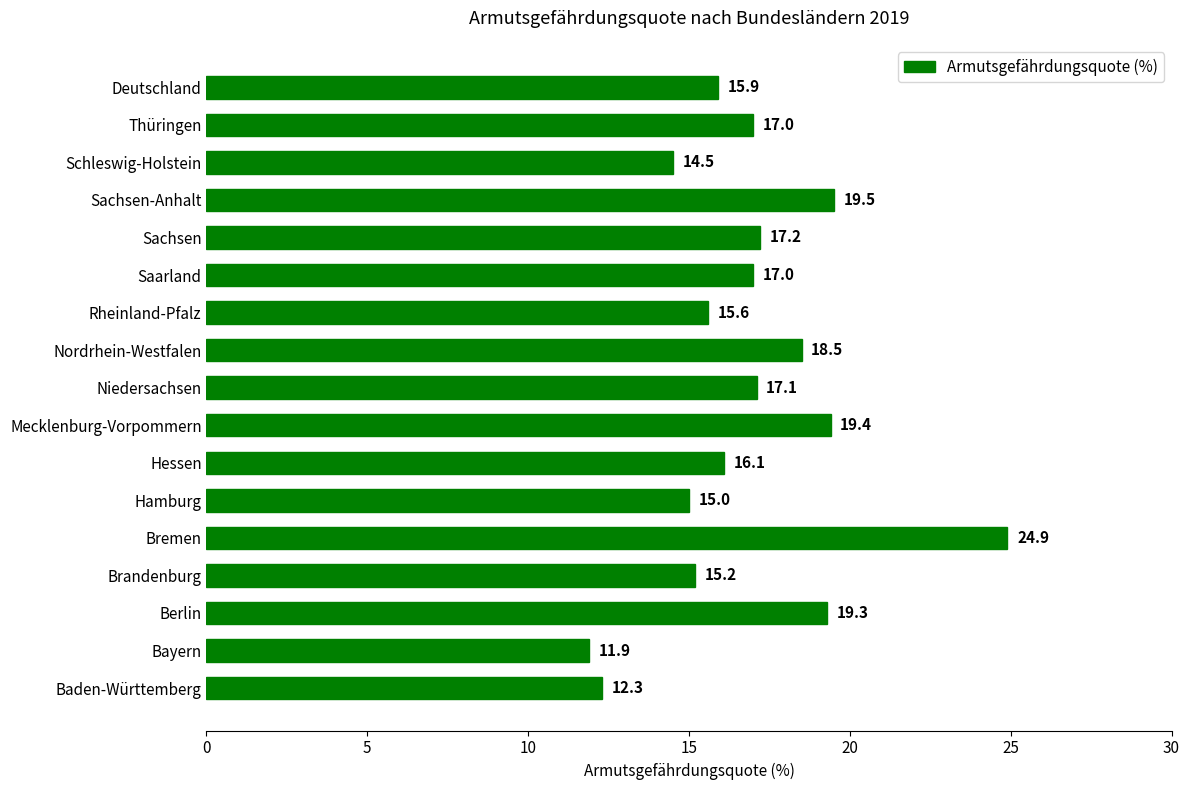

Which label corresponds to the largest value in the chart?

Bremen